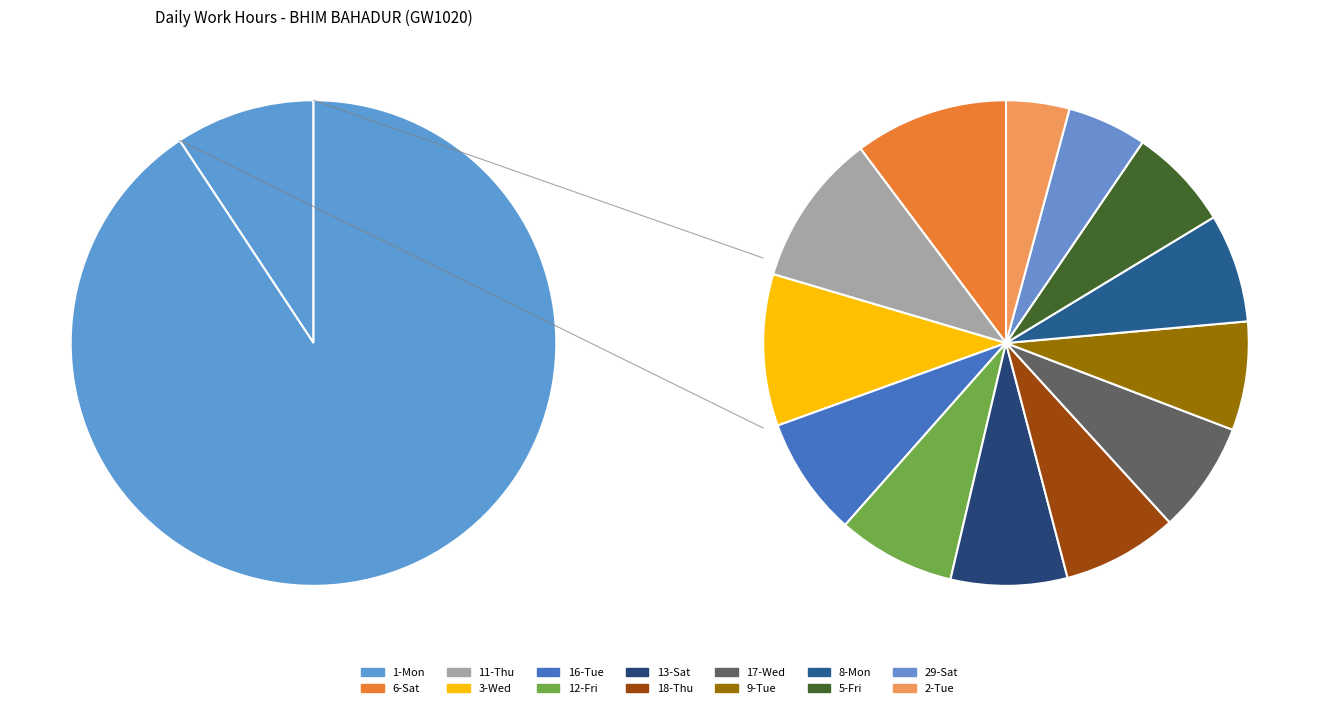

What is the ratio of the value at 6-Sat to the value at 8-Mon?

1.4